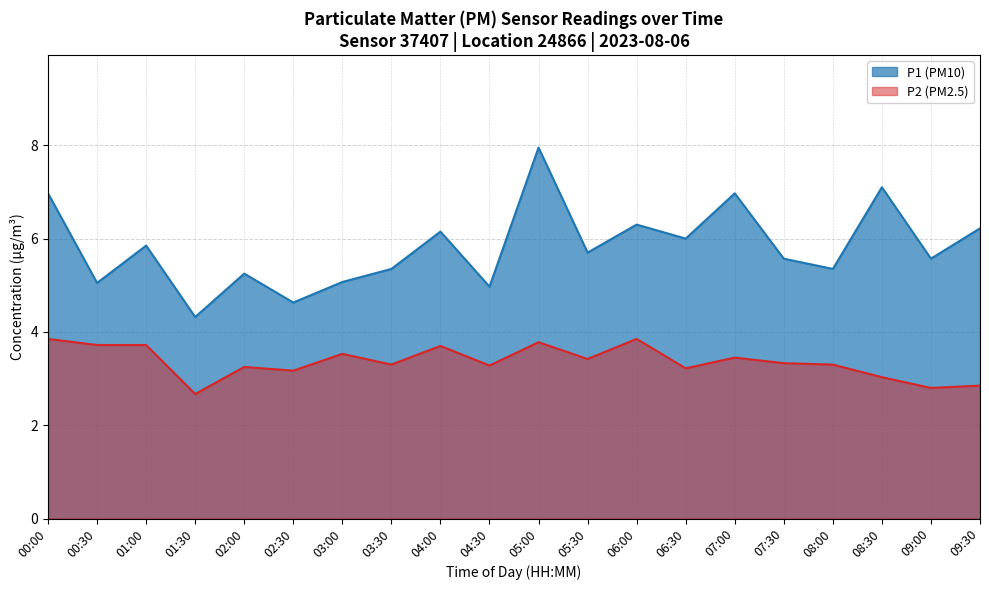

What is the label of the 11th point from the right?

04:30